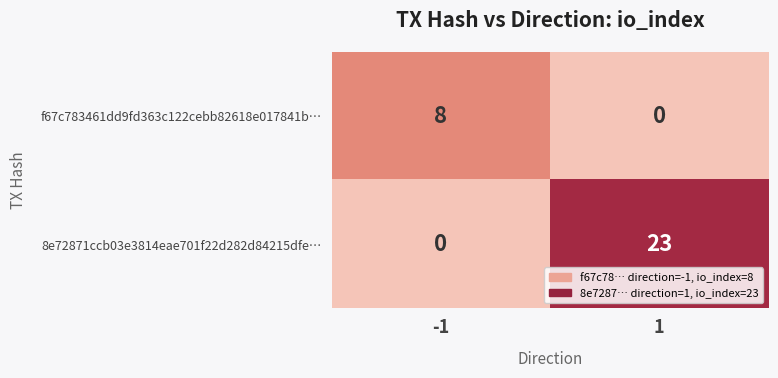

What is the sum of all f67c783461dd9fd363c122cebb82618e017841b… values?

8